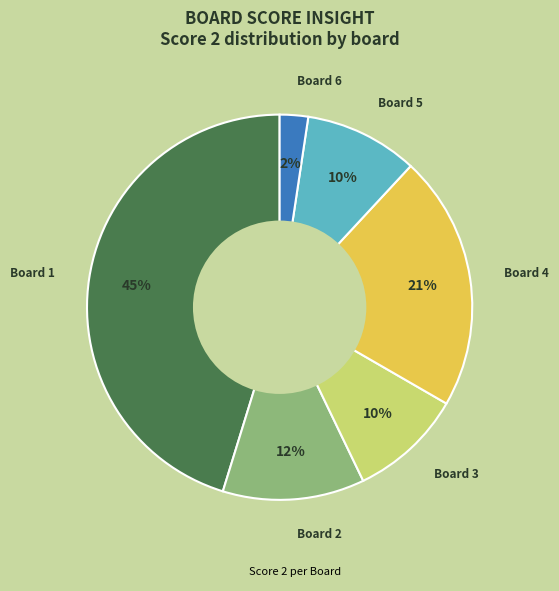

Does any single category account for the majority?

No